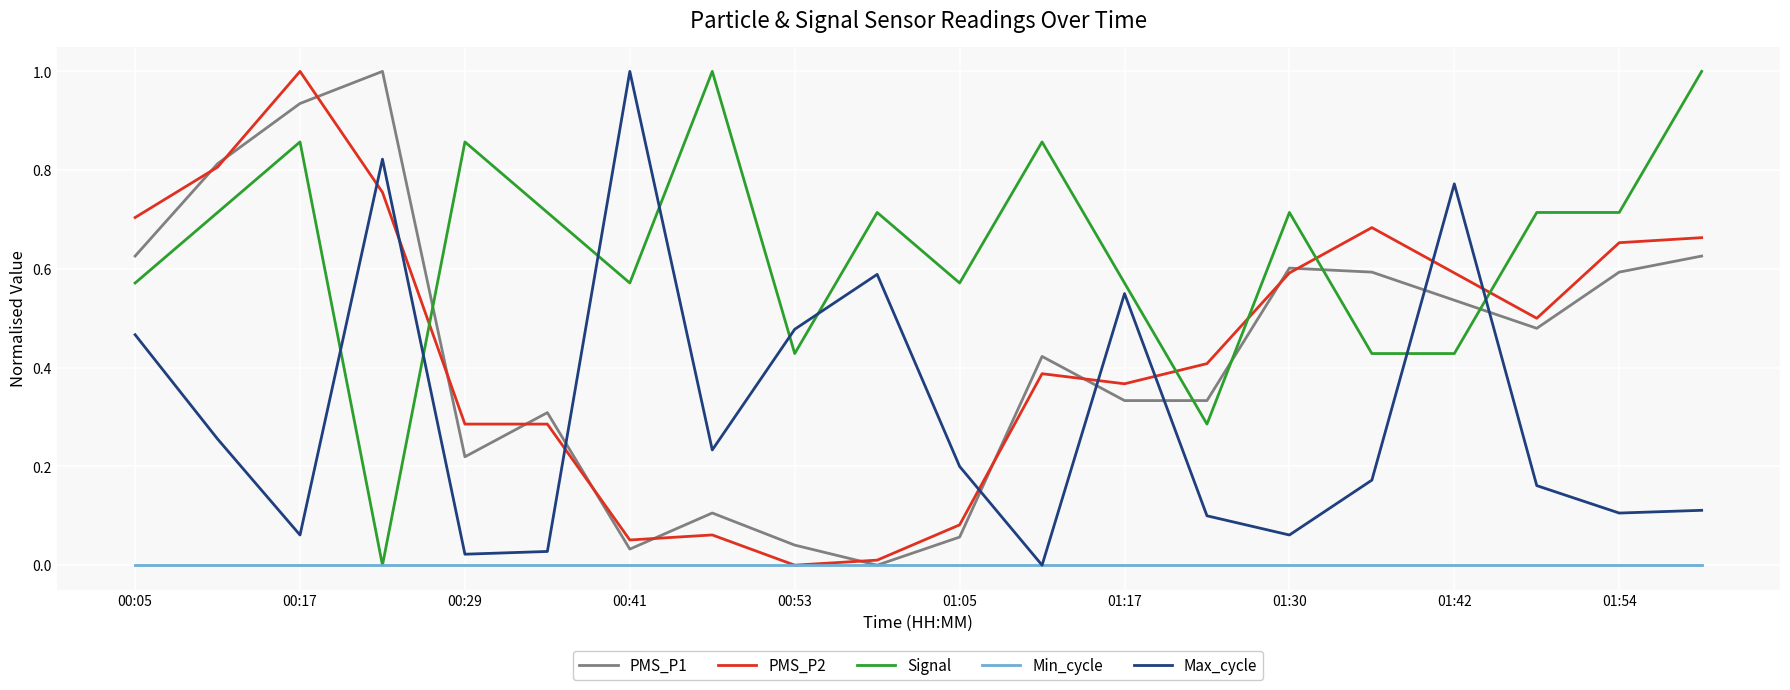

Which series has the largest total across all categories?

Signal